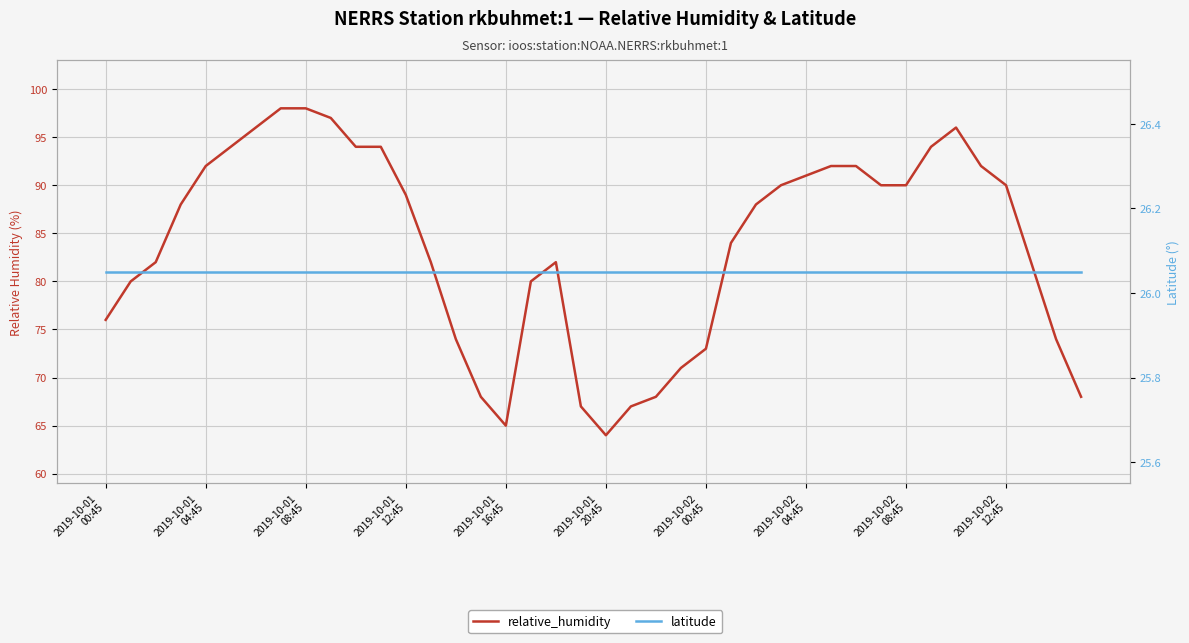

True or false: latitude has a value of 26.1 at 29.

True